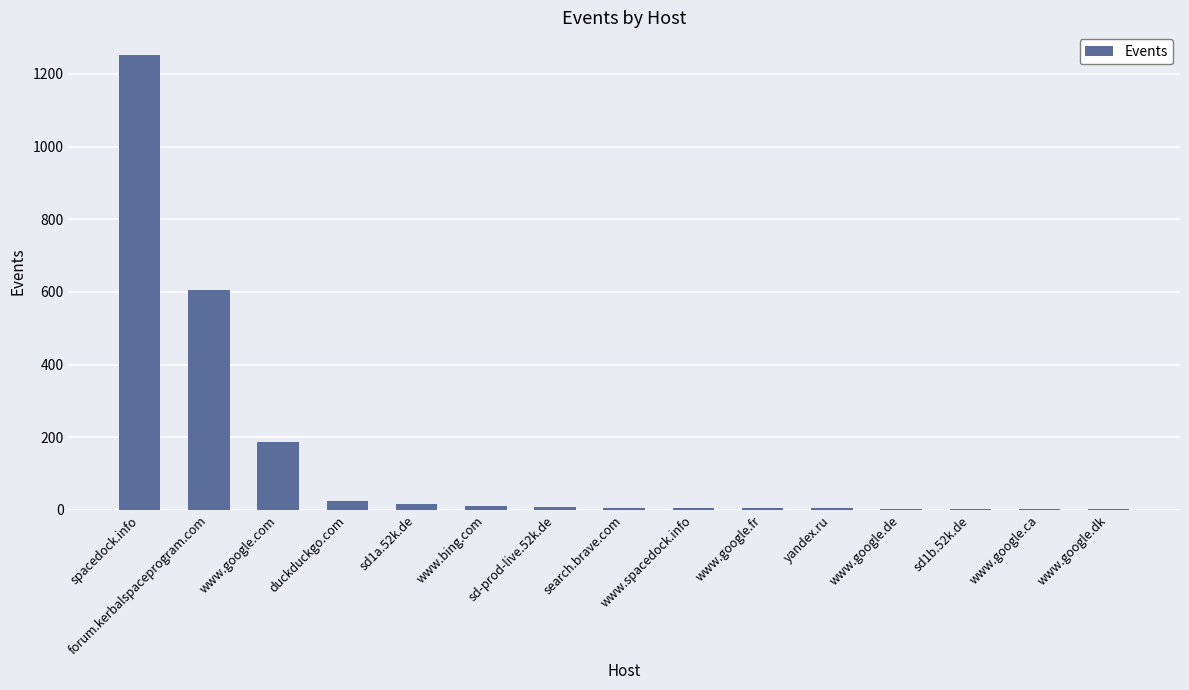

What is the maximum value shown in the chart?

1252